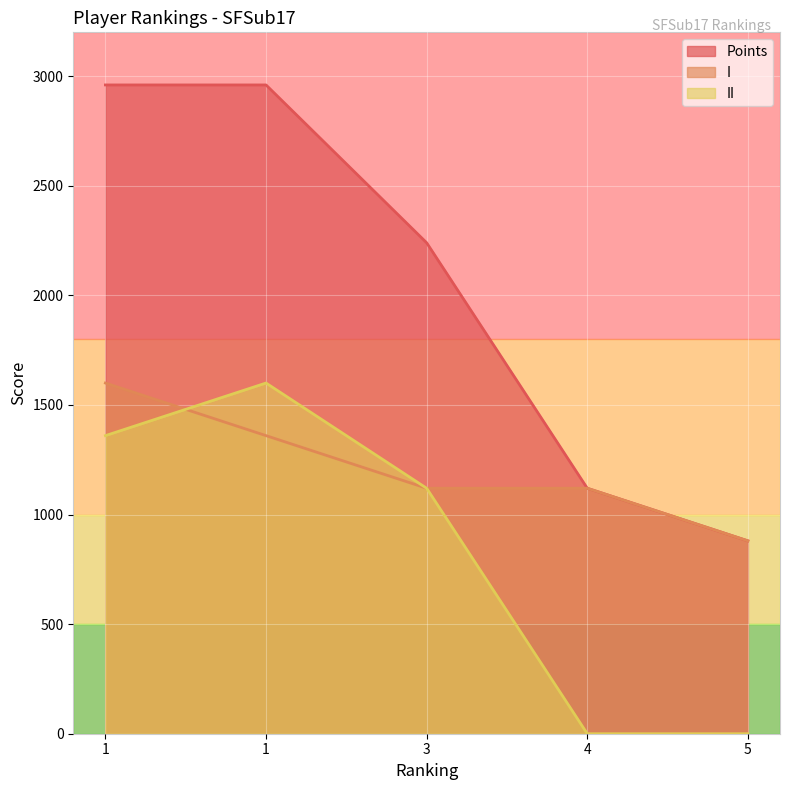

How many times do II and I cross each other?

1